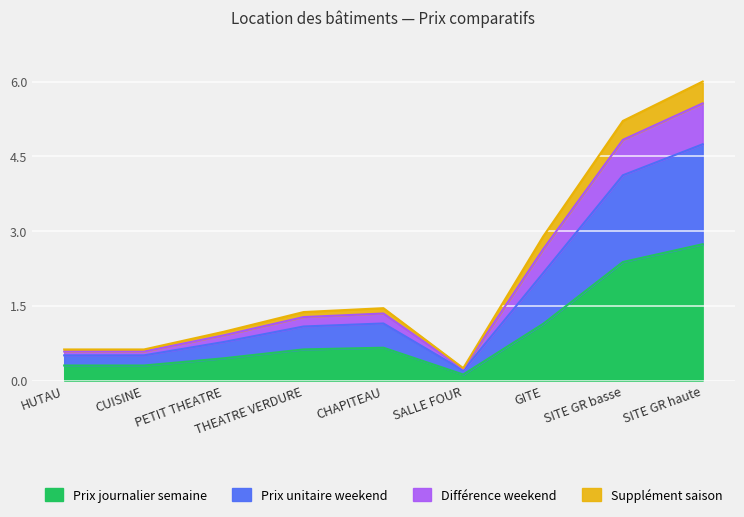

What is the value of the Prix journalier semaine point at the 7th from the left?

1.1